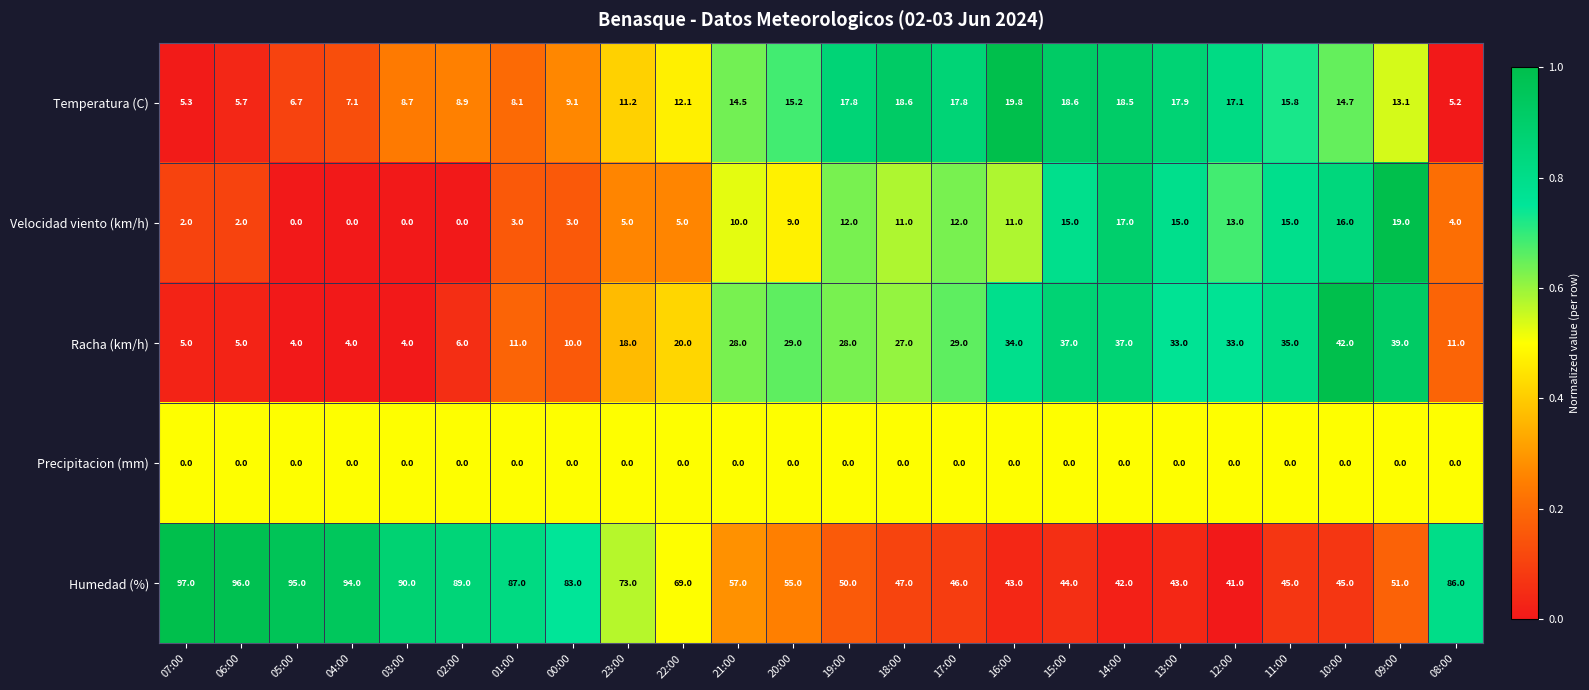

The value of Humedad (%) at 02:00 is 89.0. True or false?

True